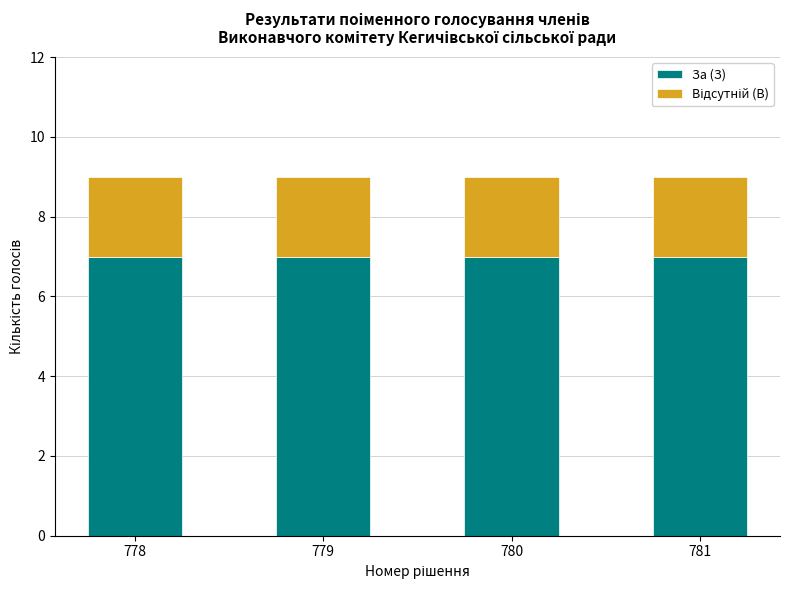

The За (З) series shows 11 at 778. True or false?

False